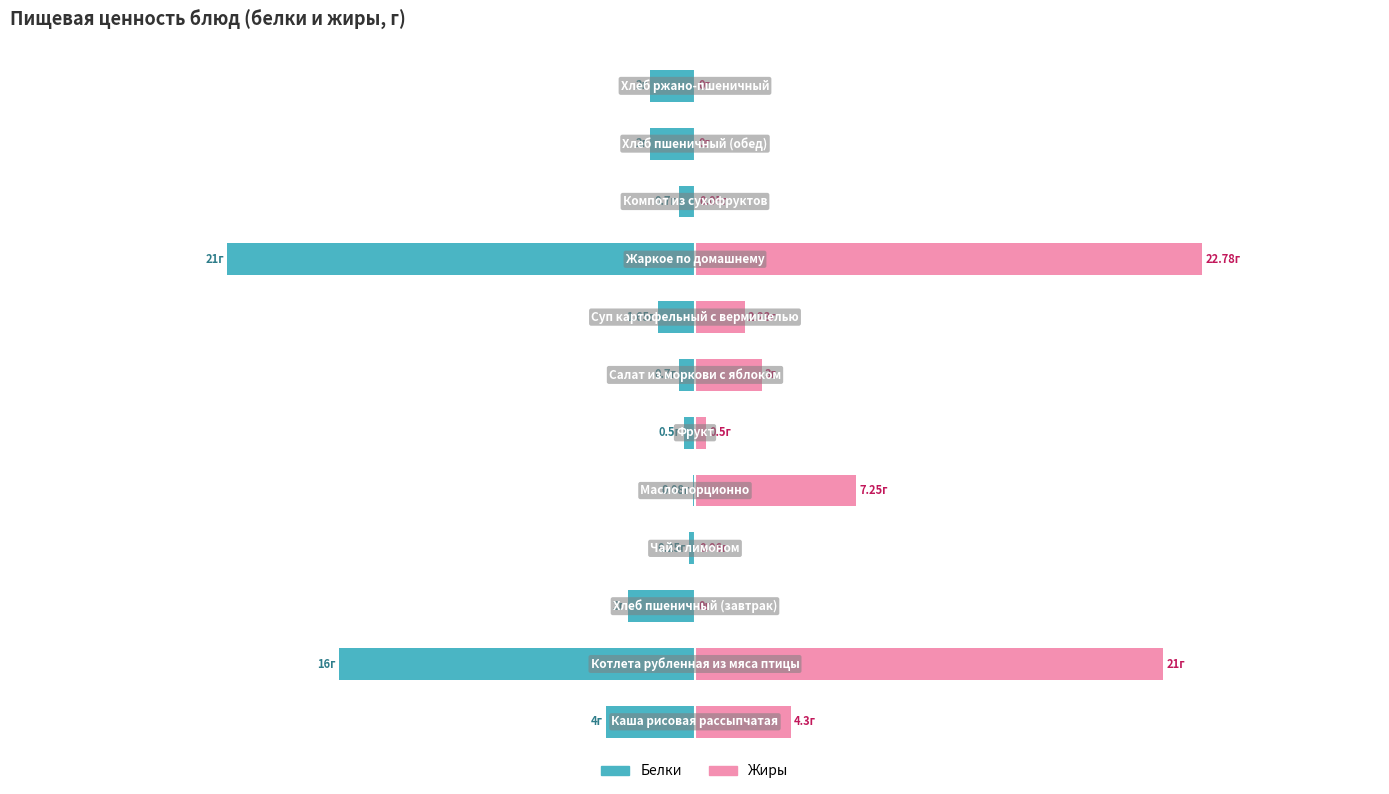

What is the minimum value shown in the chart?

-21.0